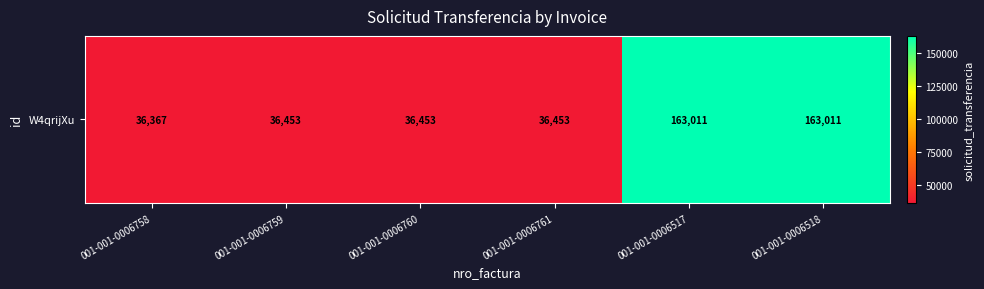

Rank the categories by value from highest to lowest.

001-001-0006517, 001-001-0006518, 001-001-0006759, 001-001-0006760, 001-001-0006761, 001-001-0006758